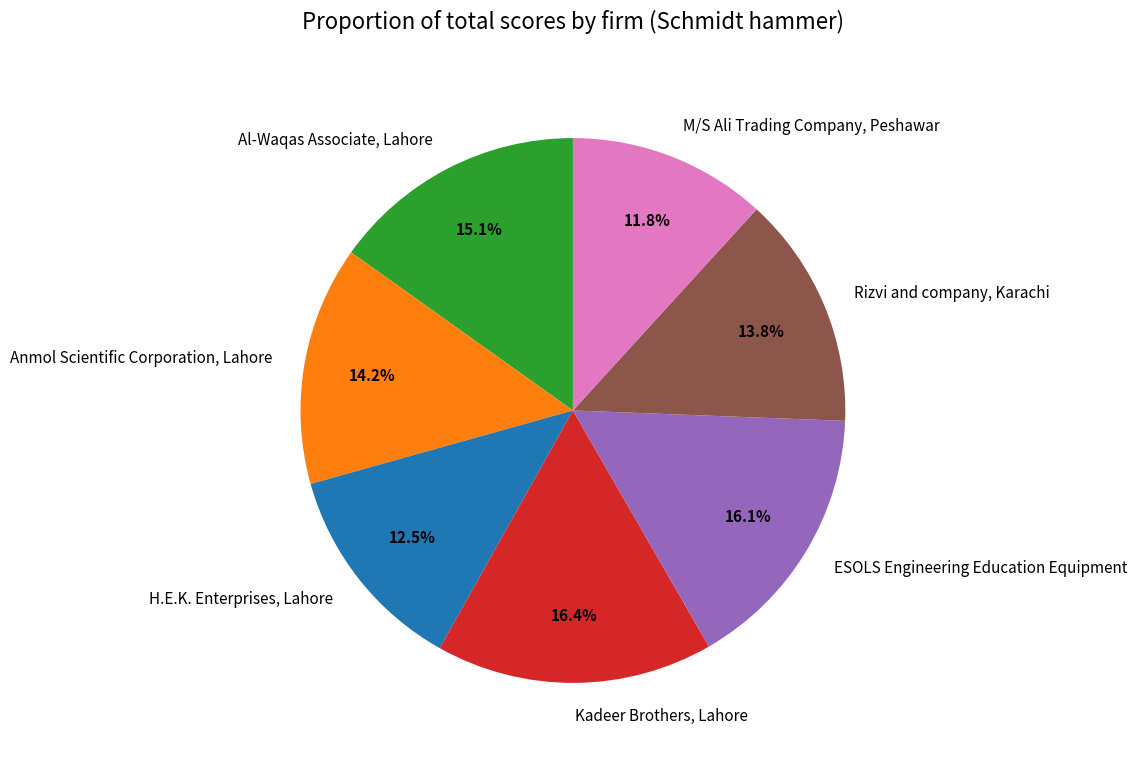

Which slice is the smallest?

M/S Ali Trading Company, Peshawar